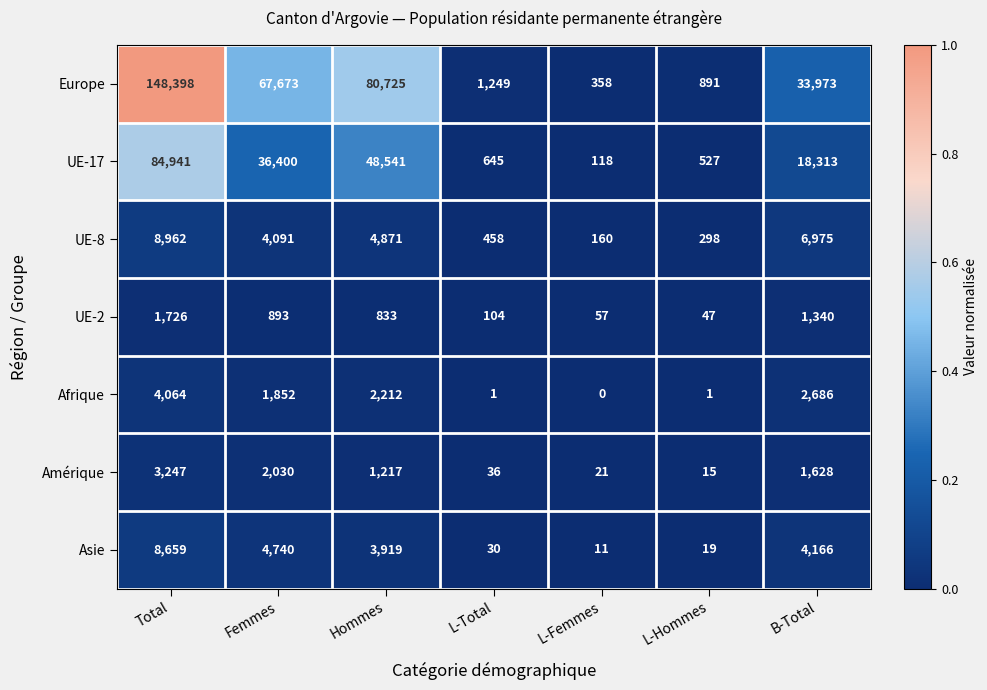

The value of UE-17 at Femmes is 13158. True or false?

False